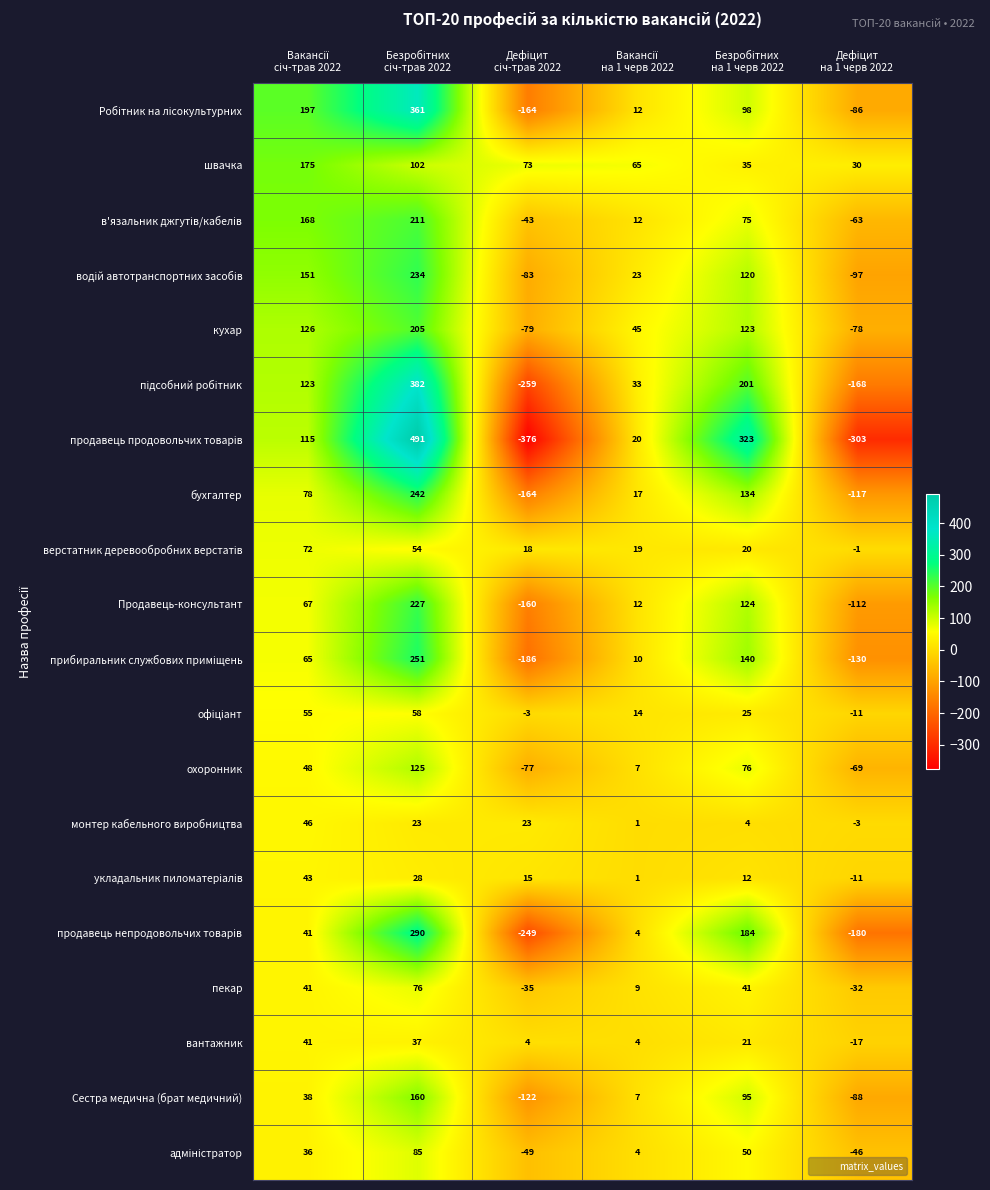

Which series has the largest total across all categories?

швачка